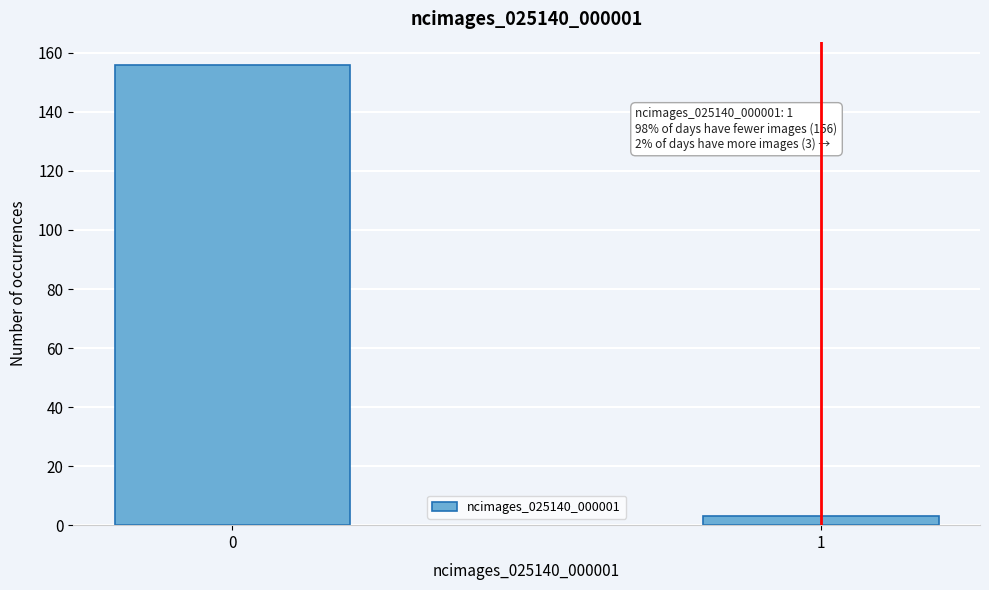

Reading left to right, list all the values displayed in this chart.

156	3